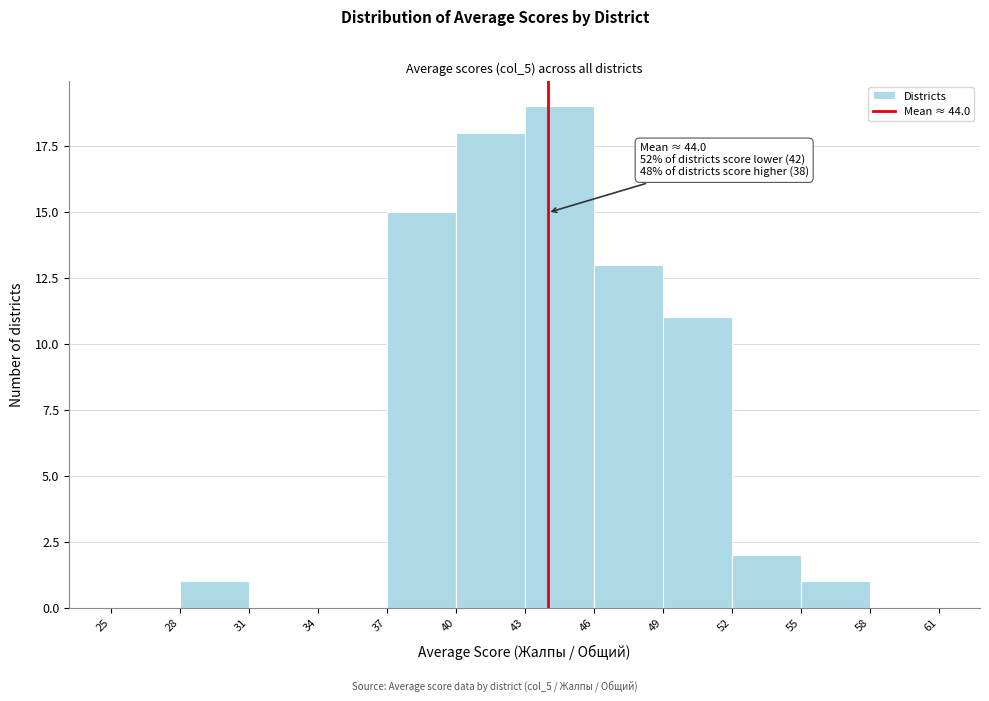

Over which range of the x-axis is the bar tallest?

43 to 46